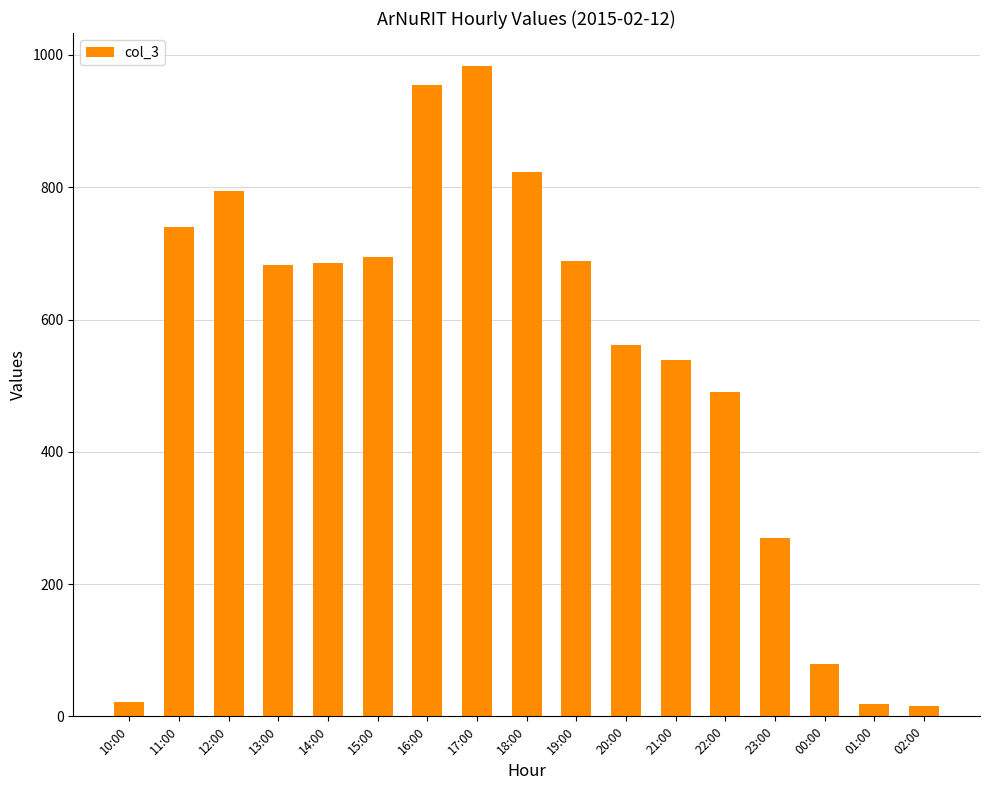

What is the difference between the second highest and minimum values?

939